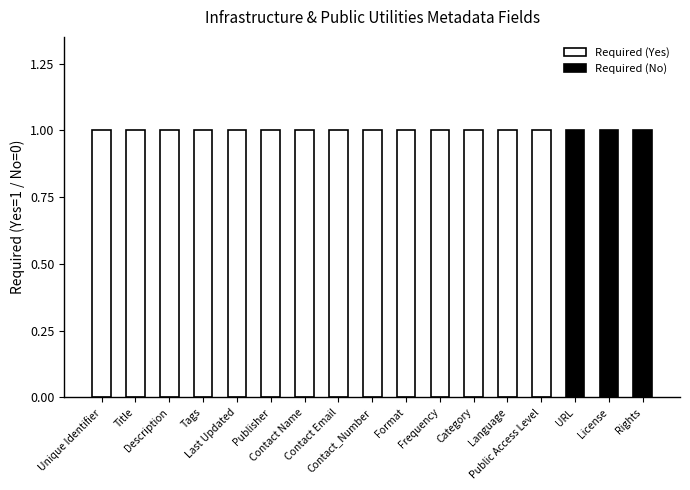

Is it true that the value at Contact_Number is 1?

True